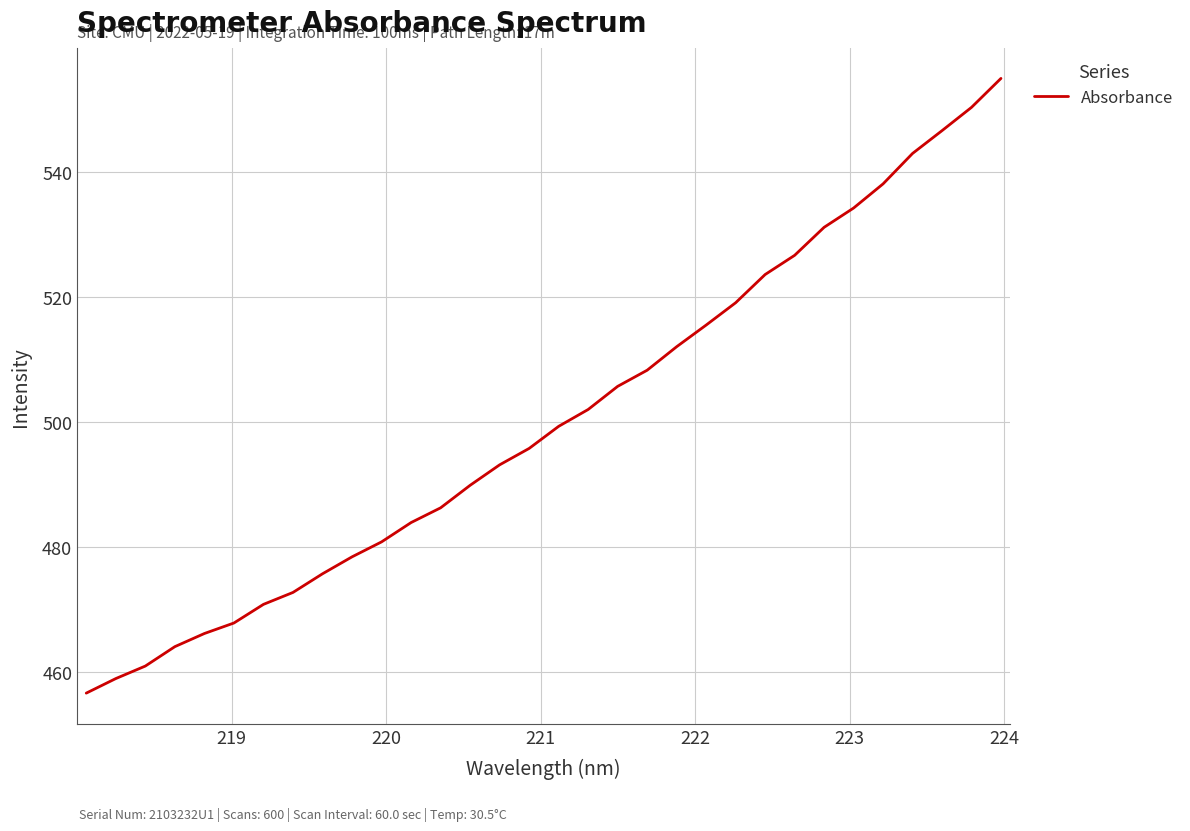

What is the difference between the maximum and minimum values?

98.5